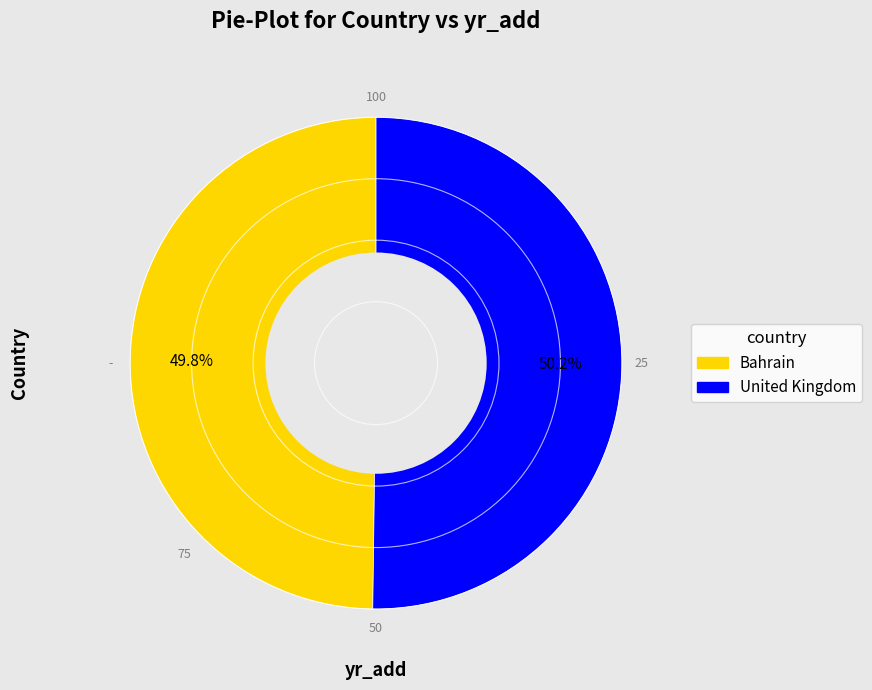

How many slices are in this pie chart?

2